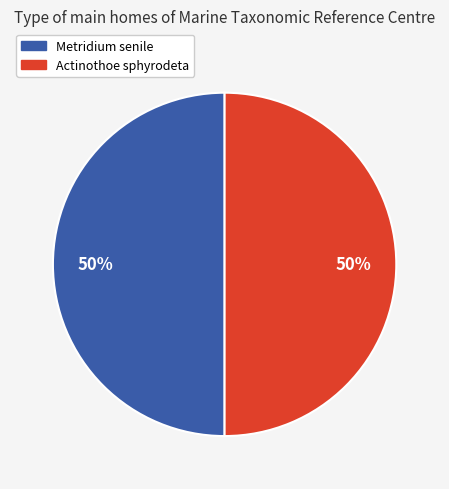

Is it true that Actinothoe sphyrodeta is 55% of the pie?

False